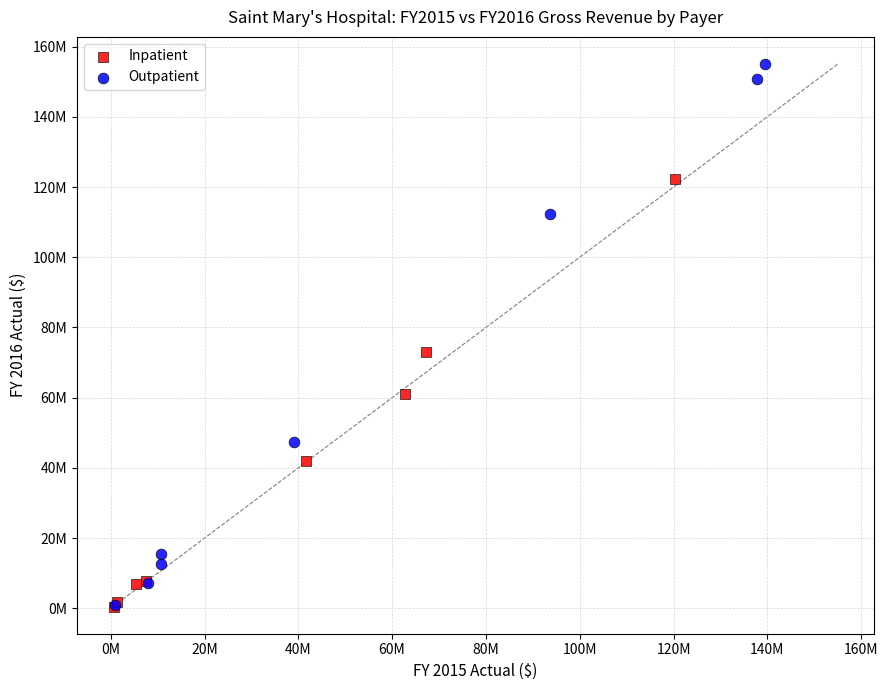

Which series has the largest Y range (max minus min)?

Outpatient